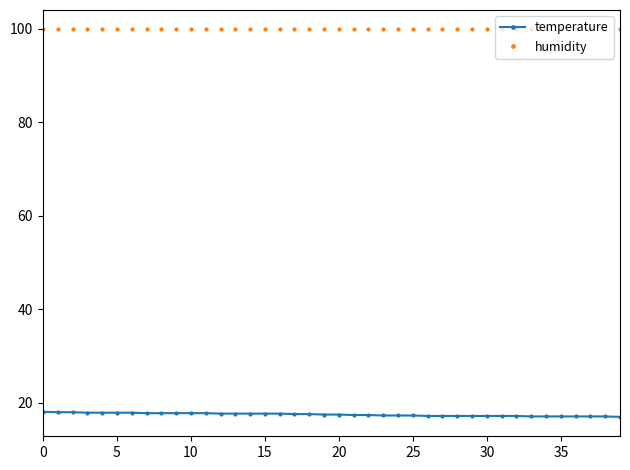

True or false: temperature and humidity cross at least once.

False